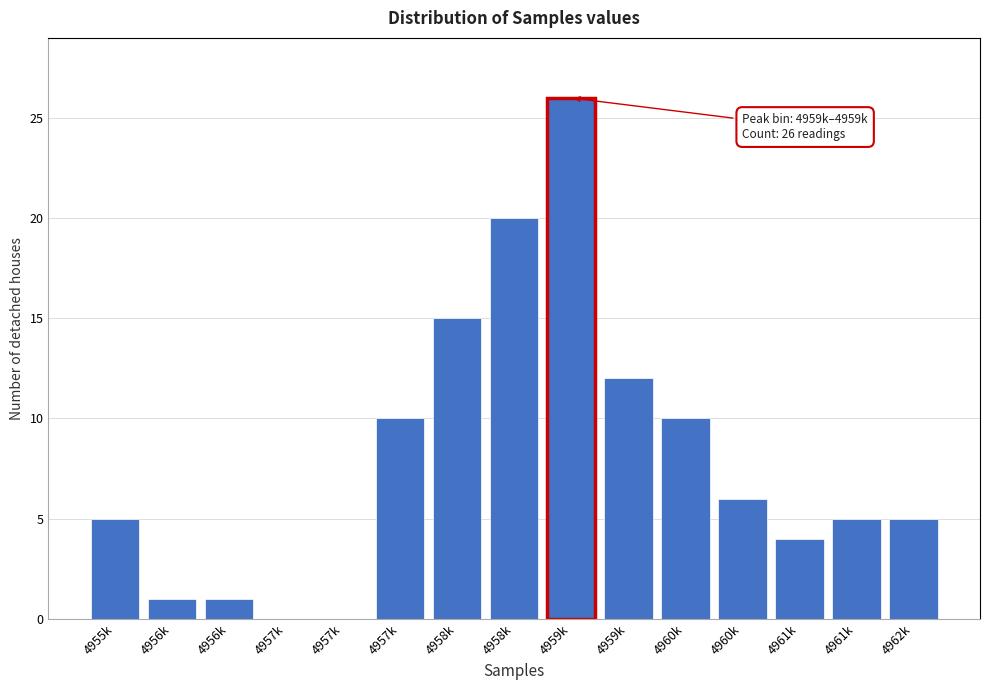

How many distinct data groups are displayed?

1